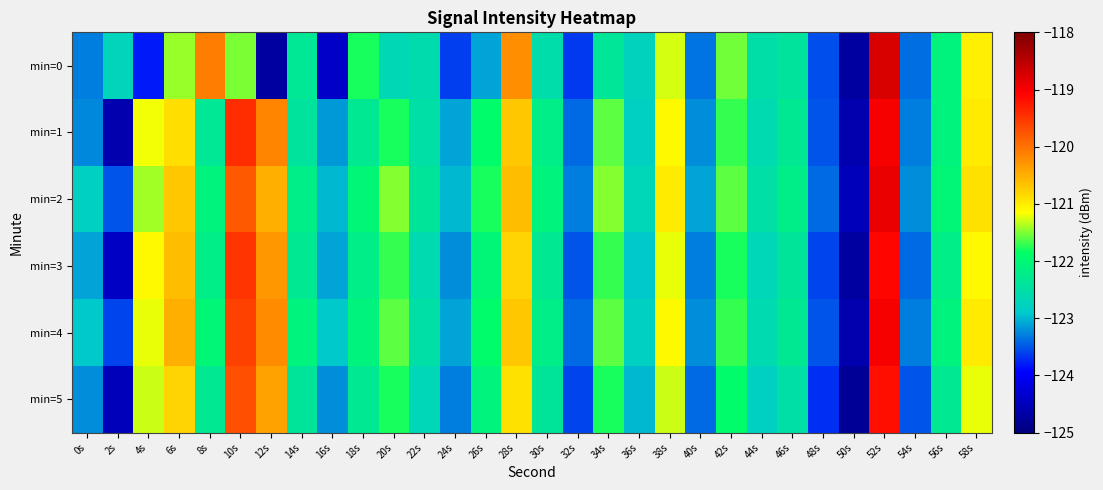

Which has a higher value, 56s or 4s?

56s